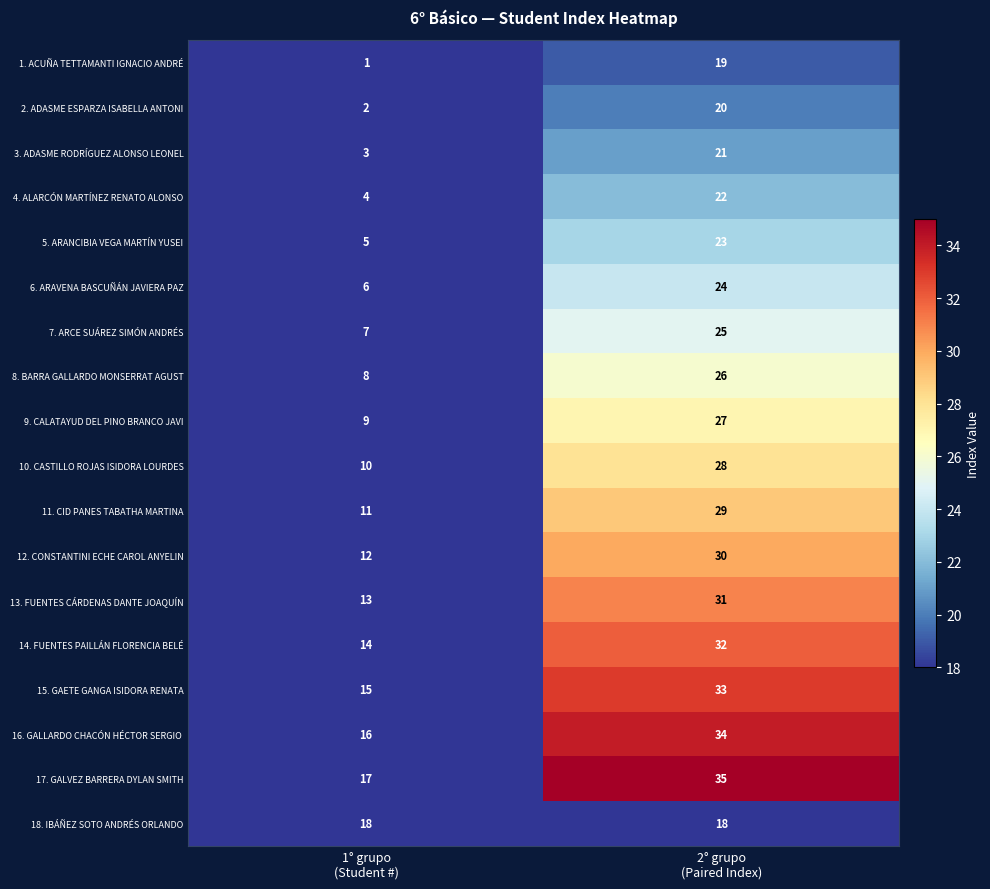

What is the maximum value shown in the chart?

35